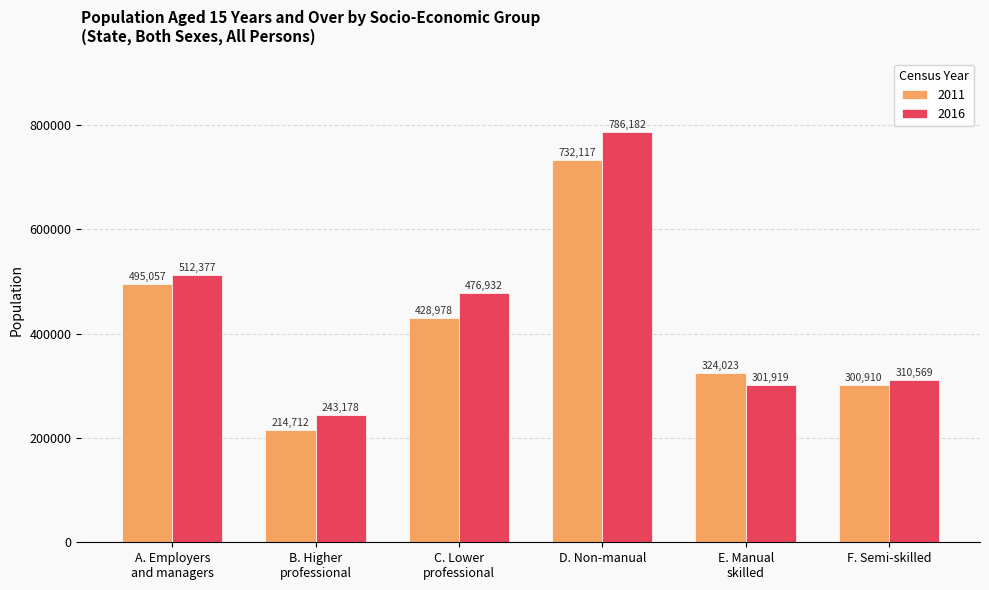

Is the value of 2011 at C. Lower
professional greater than the value of 2016 at A. Employers
and managers?

No